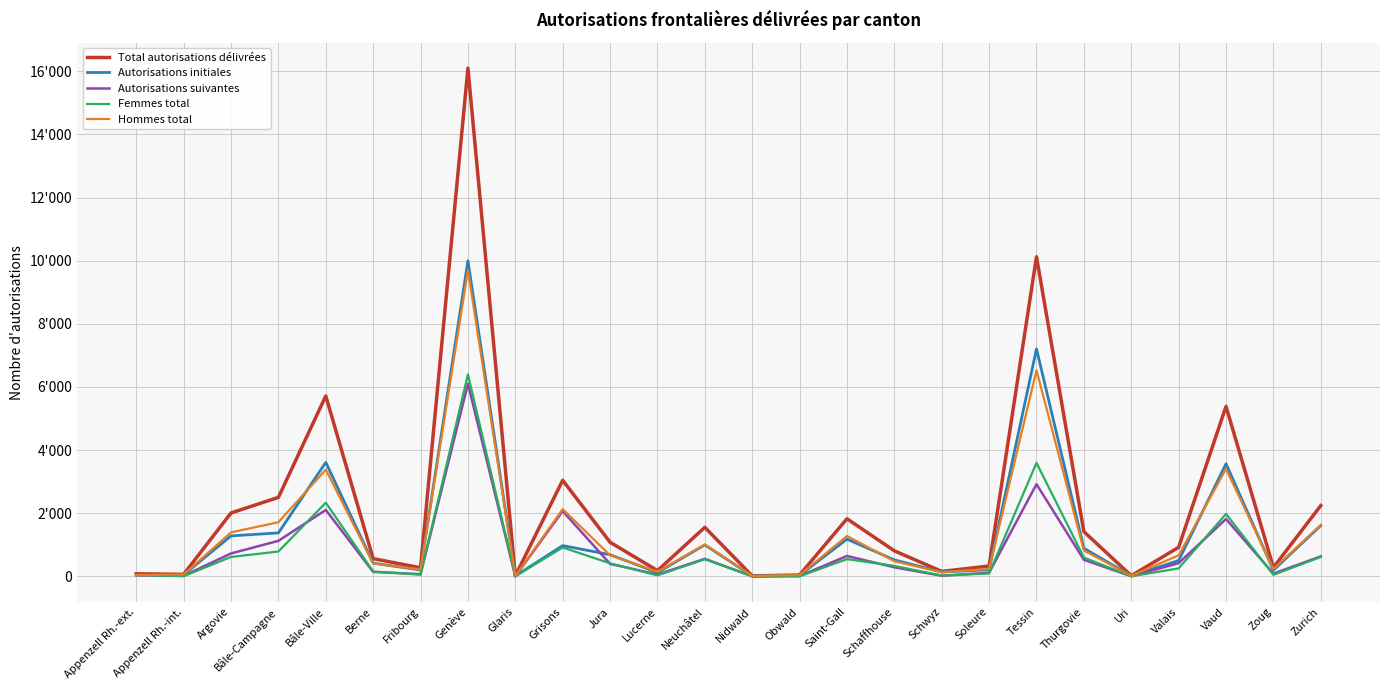

What is the label of the 22nd point from the left?

Uri